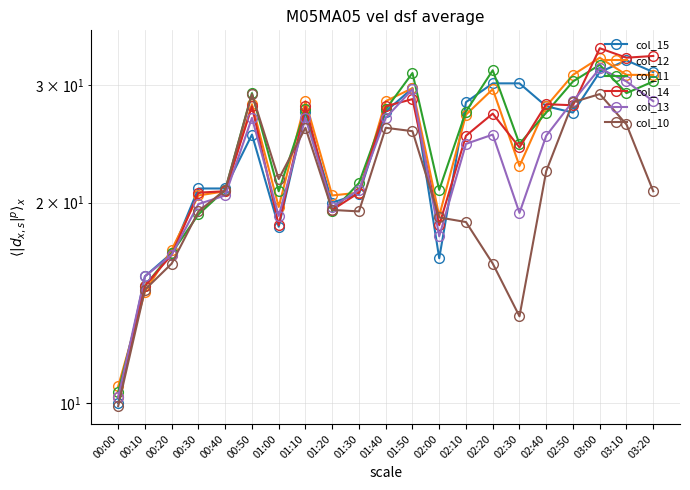

List the labels in order of col_15 value, largest first.

03:10, 03:00, 03:20, 02:20, 02:30, 01:50, 02:10, 02:40, 01:10, 01:40, 02:50, 00:50, 00:30, 00:40, 01:30, 01:20, 01:00, 00:20, 02:00, 00:10, 00:00